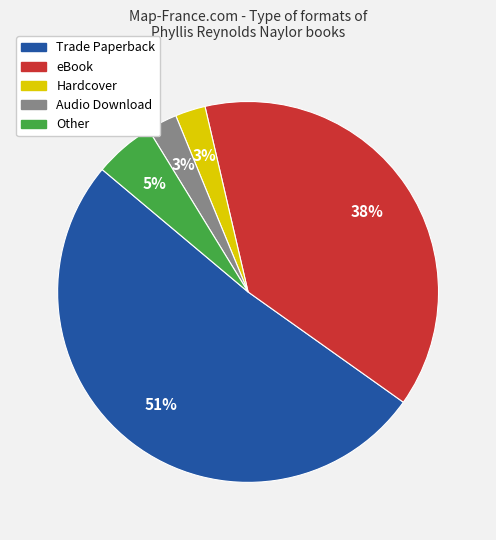

Which category accounts for the majority?

Trade Paperback